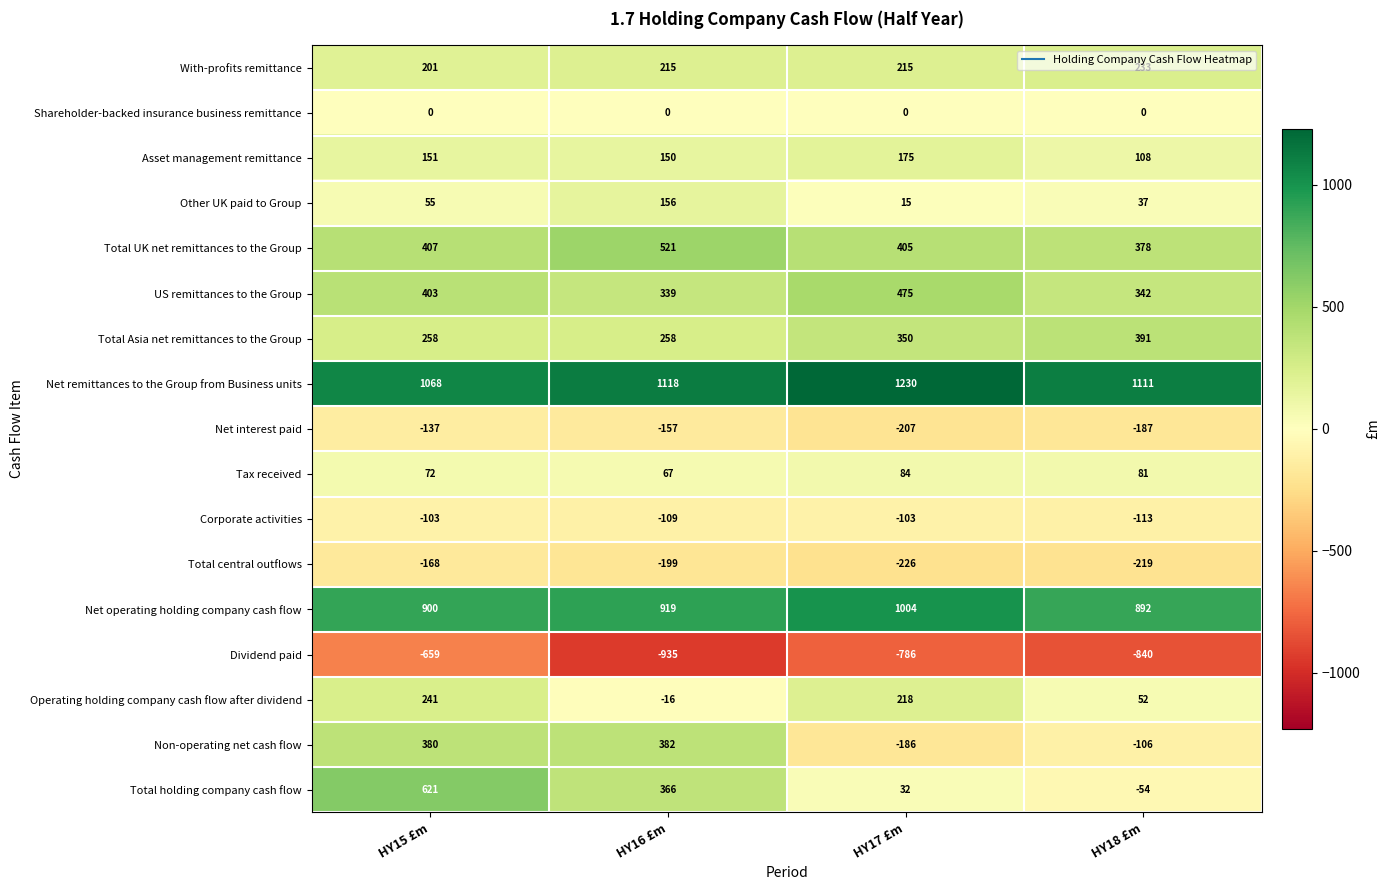

What is the approximate value of Total holding company cash flow at HY16 £m, to the nearest 10?

370